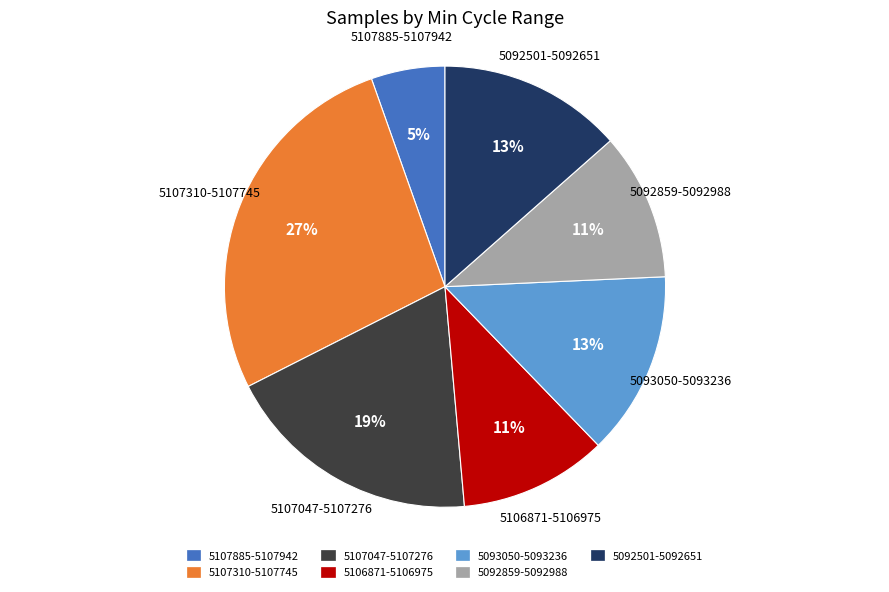

Does any single category account for the majority?

No